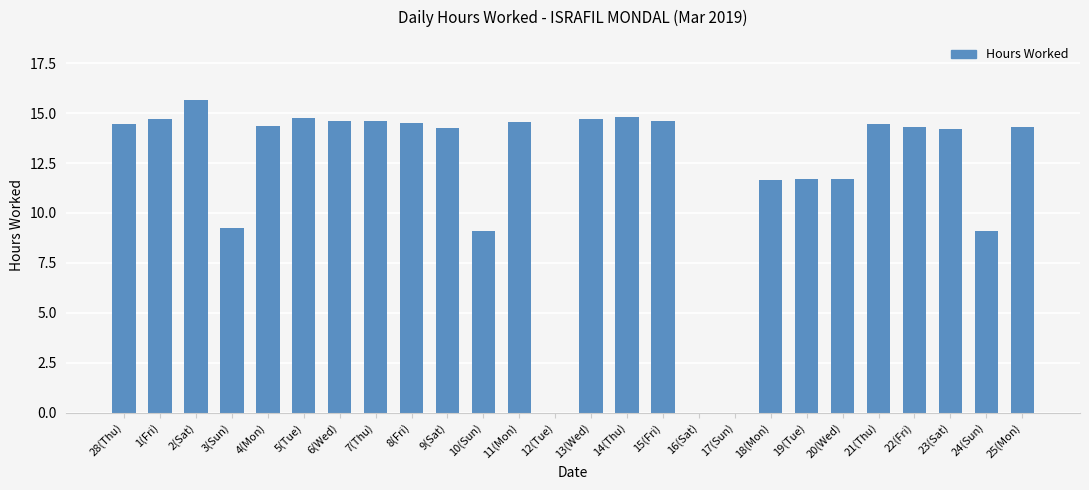

What is the greatest value displayed?

15.7